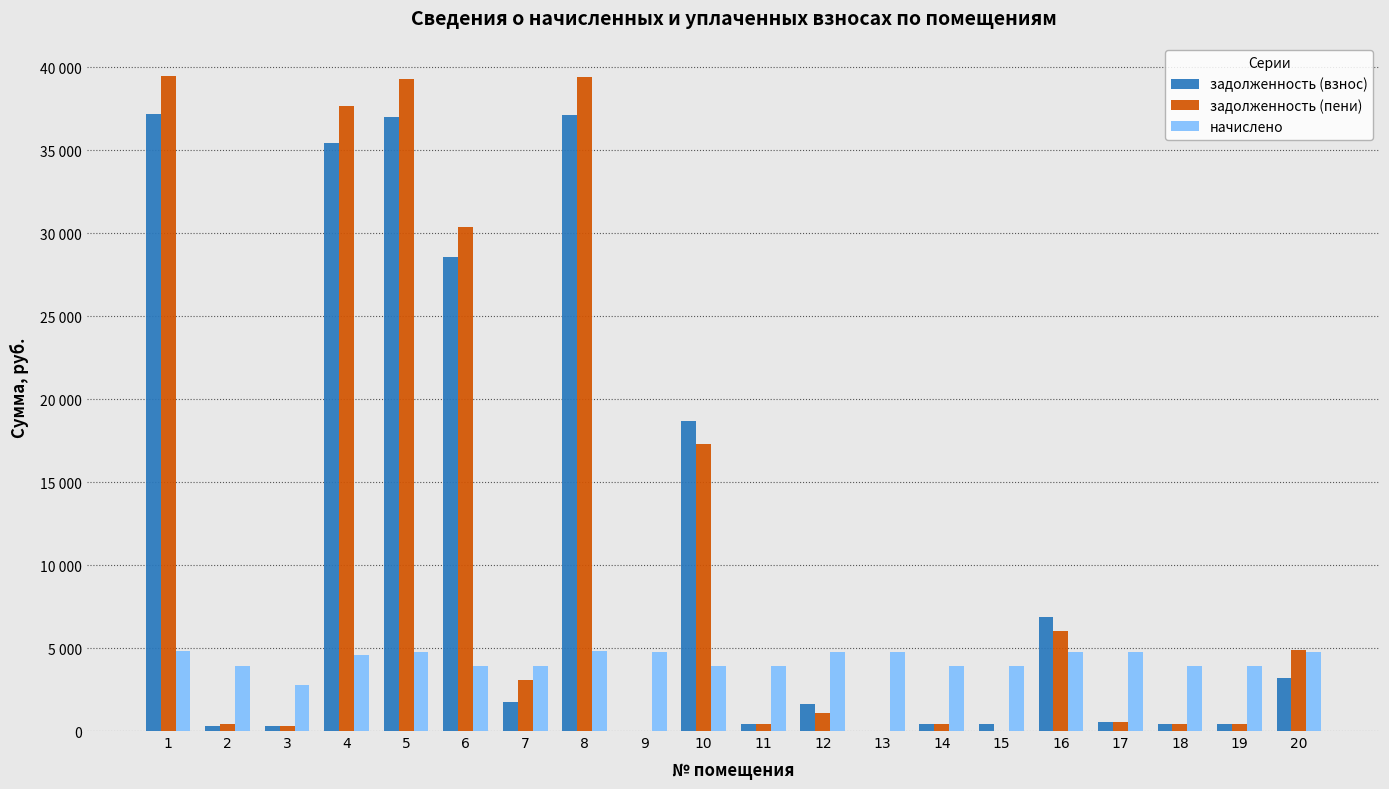

What are all the series names shown in the legend?

задолженность (взнос), задолженность (пени), начислено